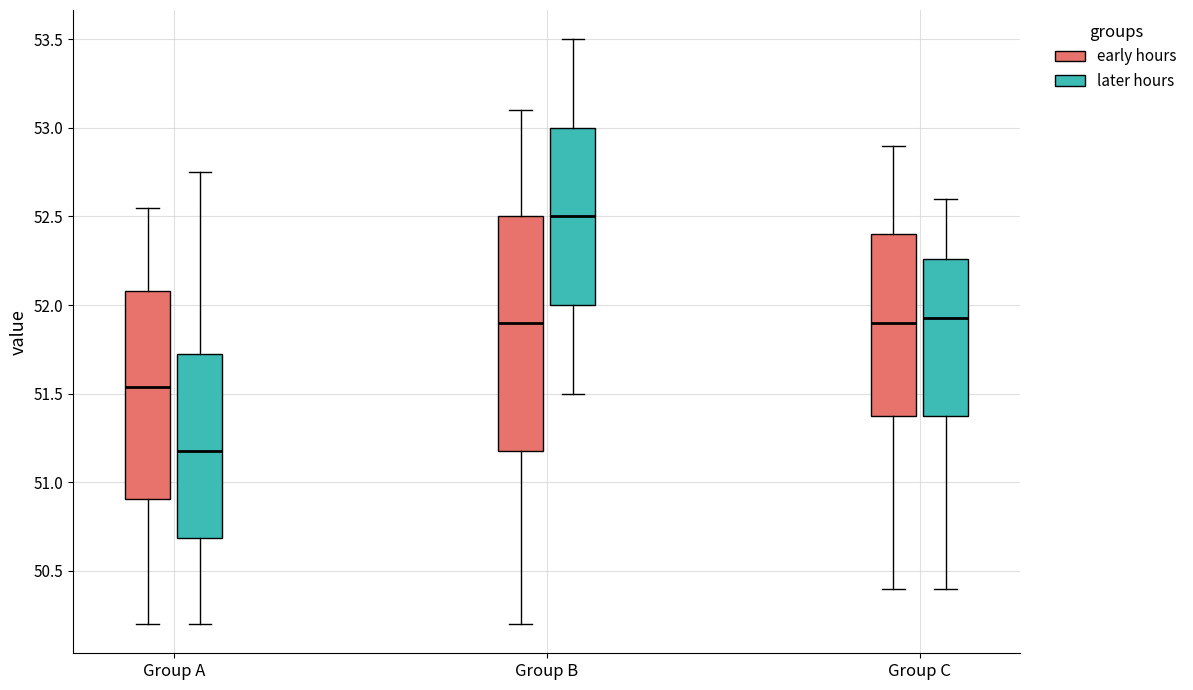

Reading left to right, read every box against the y-axis: the position of its median line, the range the box covers, and the ends of its whiskers. The values are not printed on the chart, so give them approximately, as read against the axis.

Group A (early hours): median 51.55, box 50.90 to 52.10, whiskers 50.20 to 52.55
Group A (later hours): median 51.20, box 50.70 to 51.75, whiskers 50.20 to 52.75
Group B (early hours): median 51.90, box 51.20 to 52.50, whiskers 50.20 to 53.10
Group B (later hours): median 52.50, box 52.00 to 53.00, whiskers 51.50 to 53.50
Group C (early hours): median 51.90, box 51.40 to 52.40, whiskers 50.40 to 52.90
Group C (later hours): median 51.95, box 51.40 to 52.25, whiskers 50.40 to 52.60